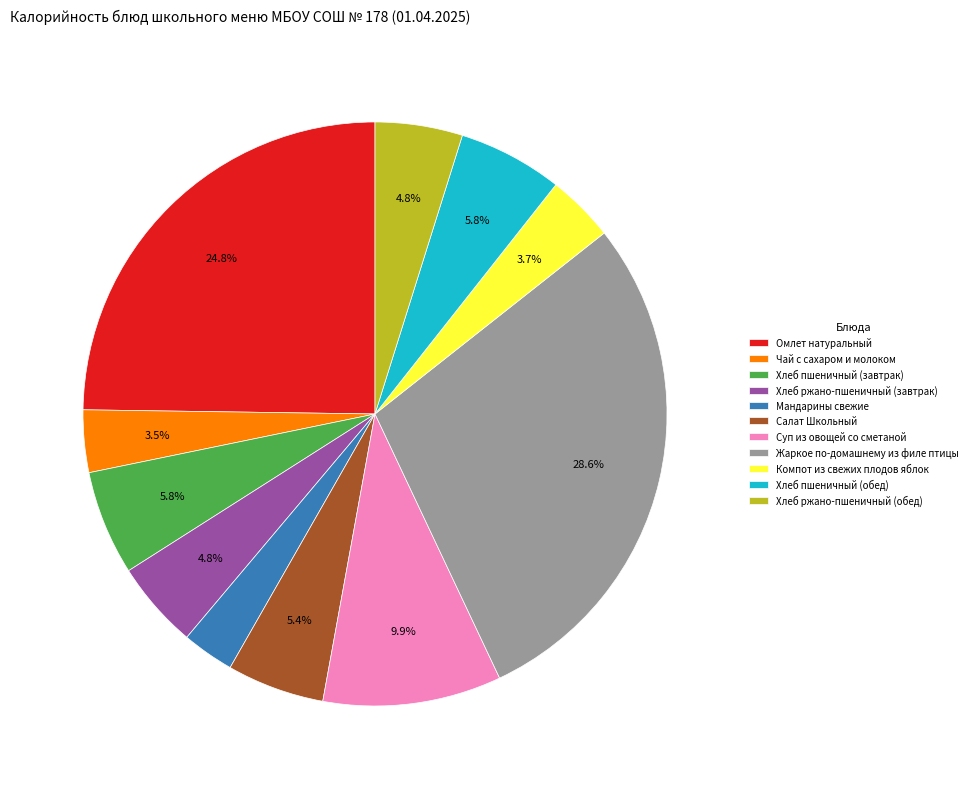

Which has a higher value, Жаркое по-домашнему из филе птицы or Хлеб пшеничный (обед)?

Жаркое по-домашнему из филе птицы